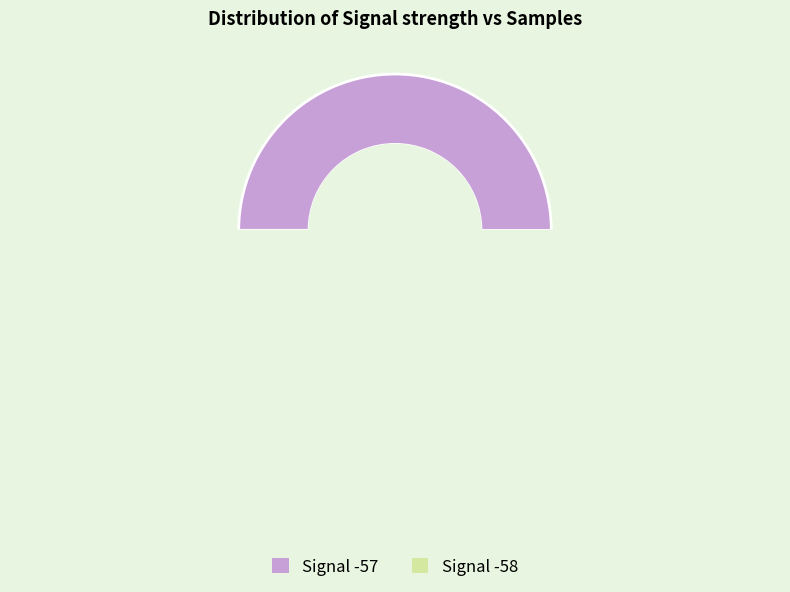

Does -58 represent more than half of the total?

No